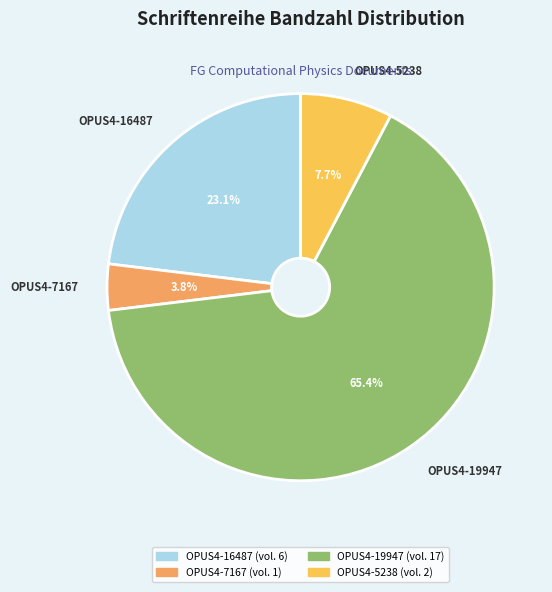

Rank the categories by value from lowest to highest.

OPUS4-7167, OPUS4-5238, OPUS4-16487, OPUS4-19947